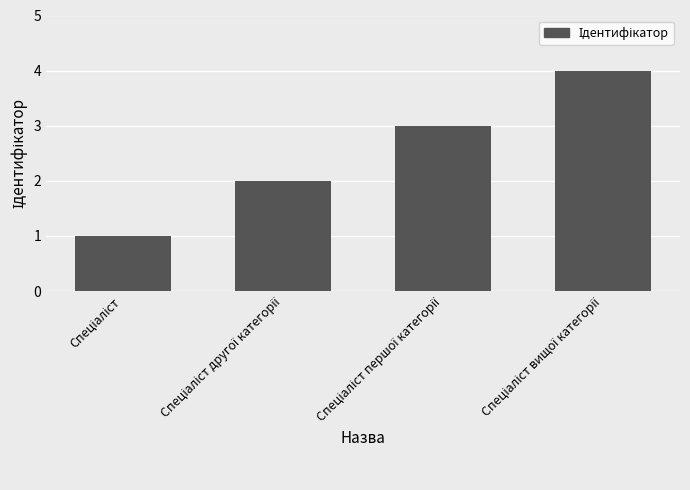

What is the sum of all values?

10